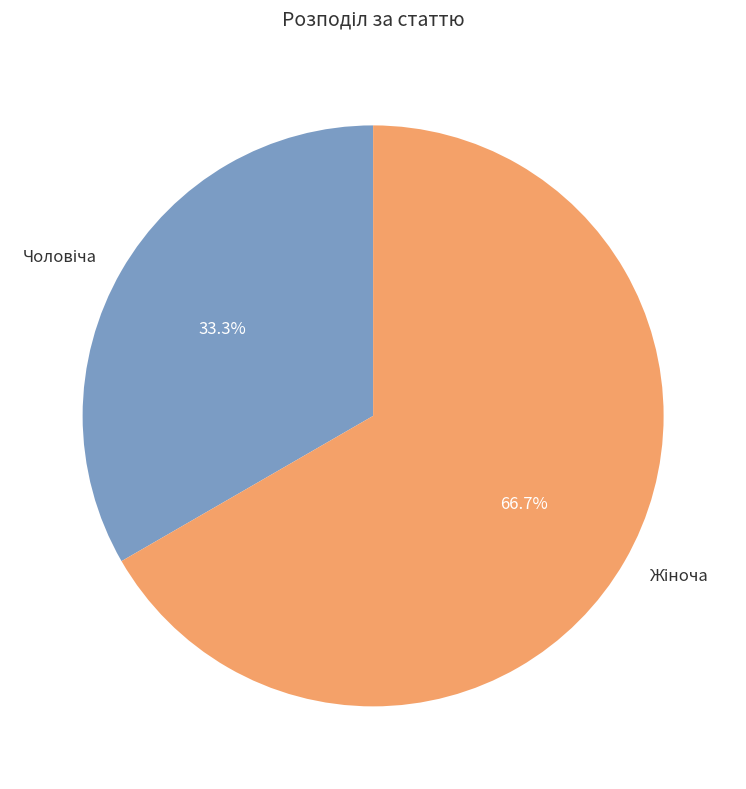

Count the number of slices in the pie.

2